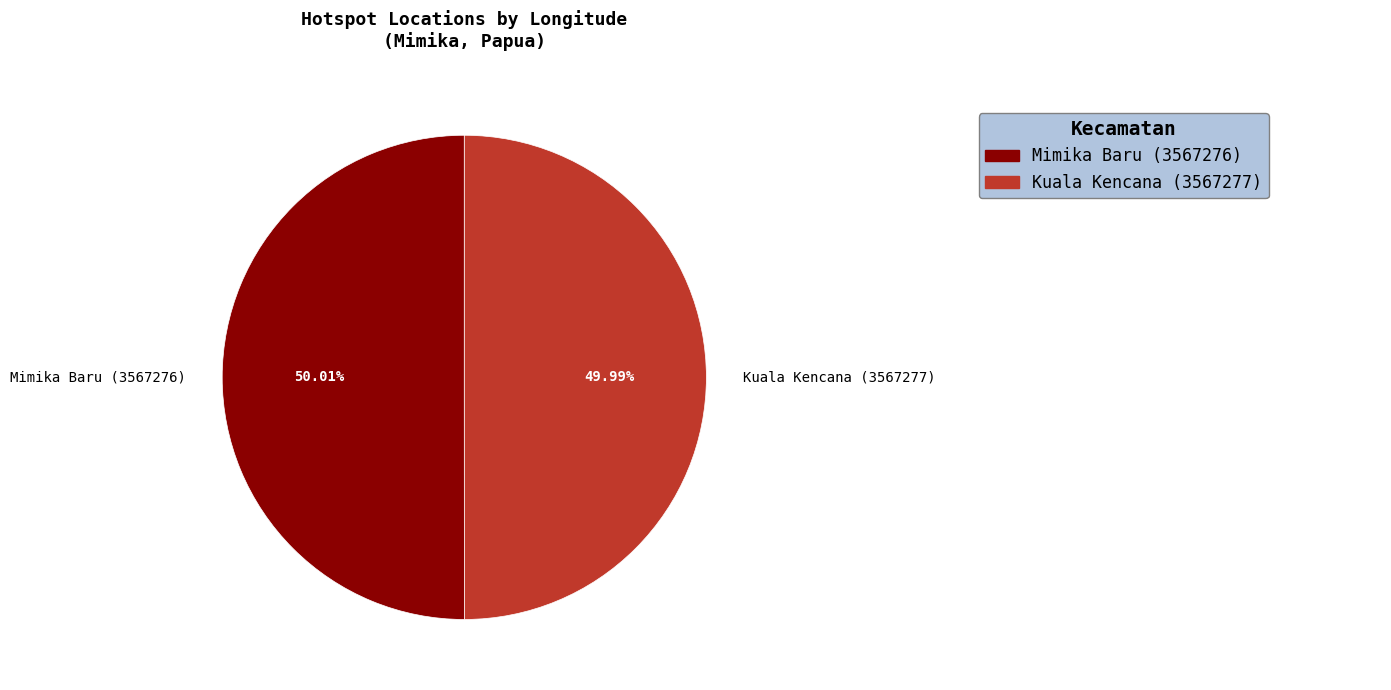

What percentage is the Kuala Kencana (3567277) slice, to the nearest percent?

50%